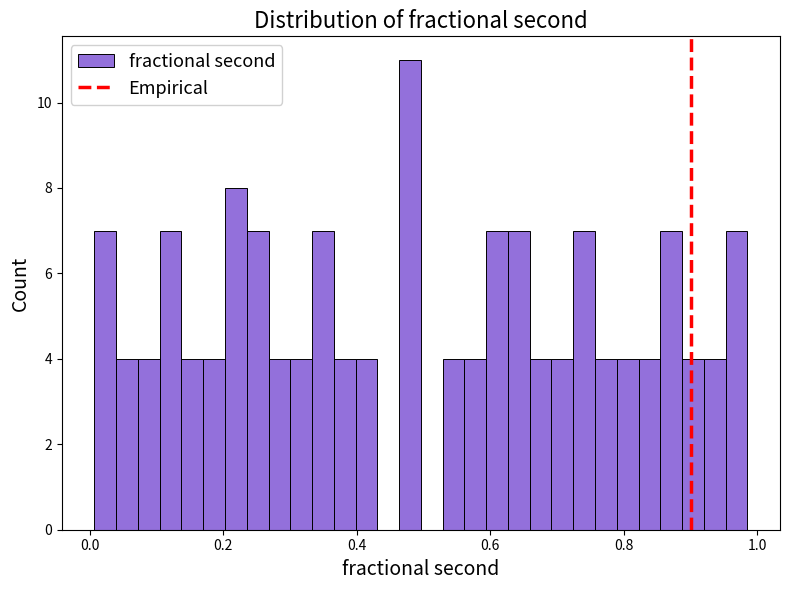

Around what value on the x-axis is the tallest bar? Give the approximate position of its centre, as read against the axis.

0.48